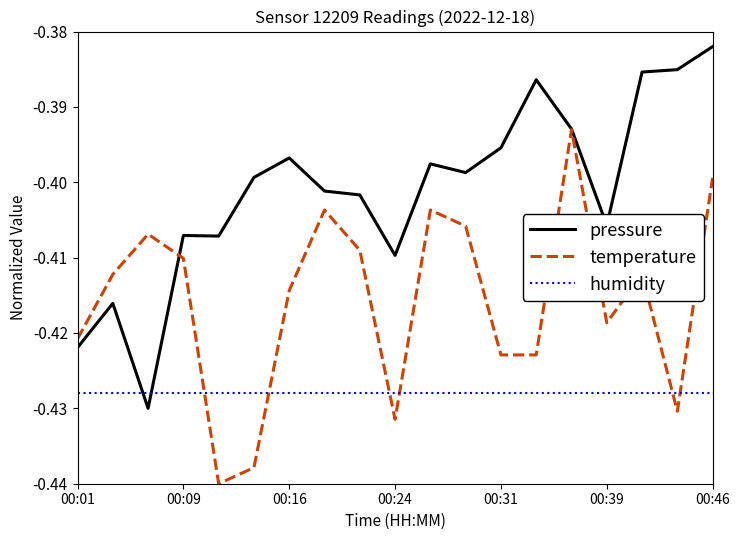

List the series in order of their peak value, highest first.

pressure, temperature, humidity